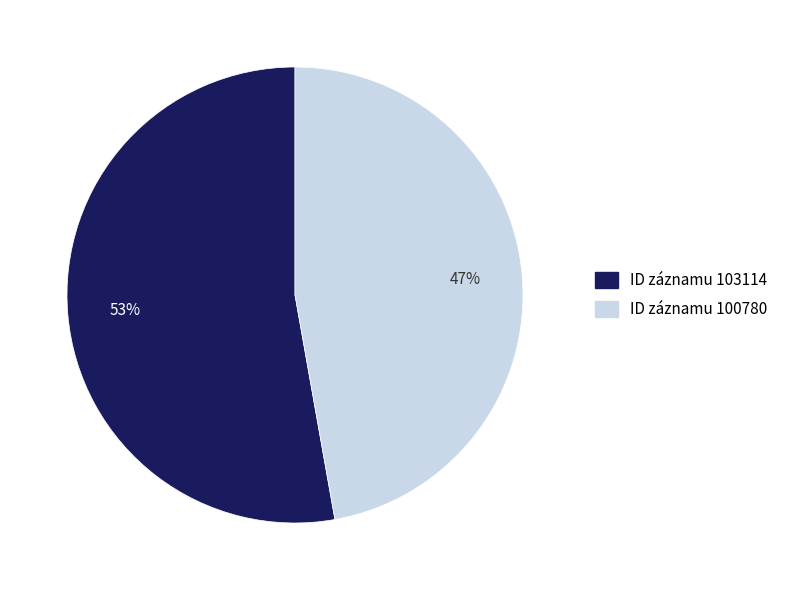

Is there a majority slice in this chart?

Yes